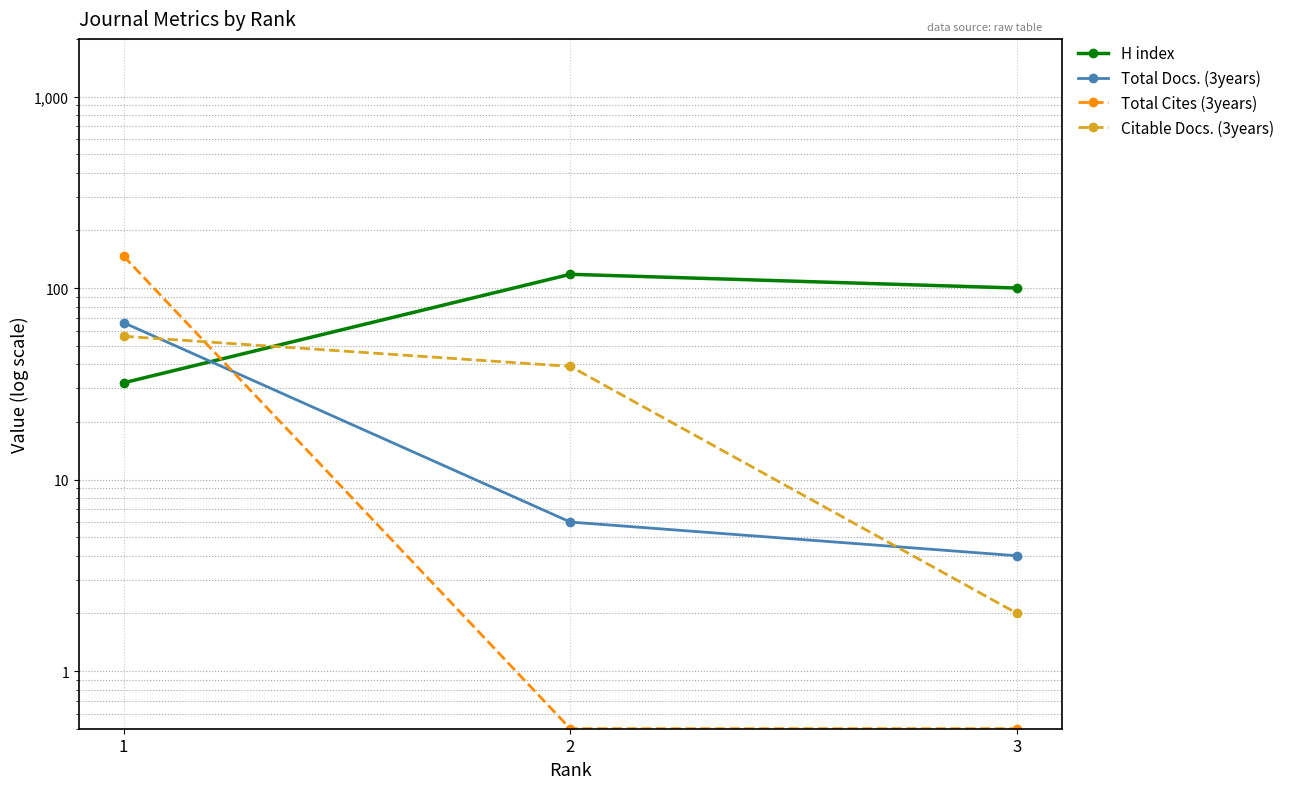

Reading right to left, extract all data points from this chart.

H index: 100.0	118.0	32.0
Total Docs. (3years): 4.0	6.0	66.0
Total Cites (3years): 0.5	0.5	147.0
Citable Docs. (3years): 2.0	39.0	56.0